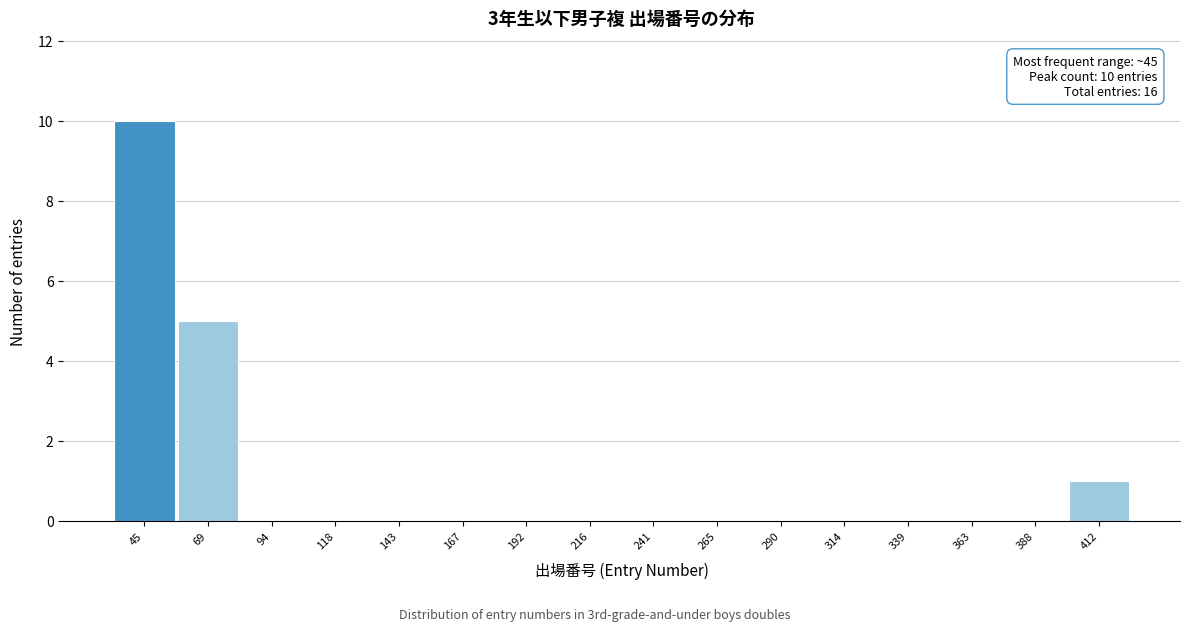

Over which range of the x-axis is the bar tallest?

33.0 to 57.5